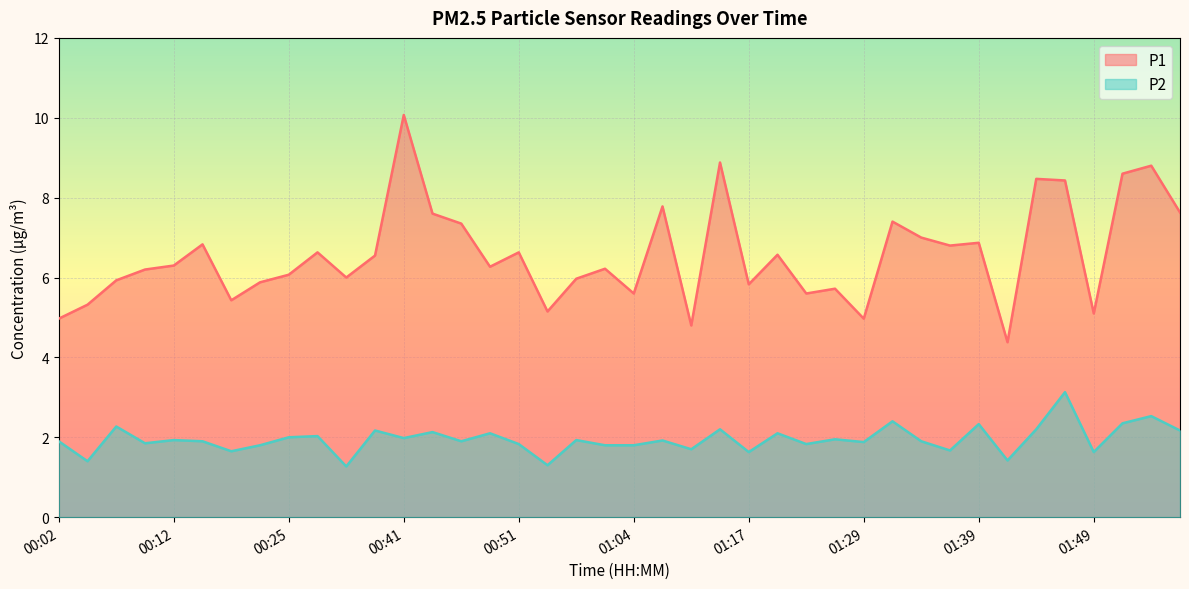

Which series changed the most between 00:04 and 00:56?

P1